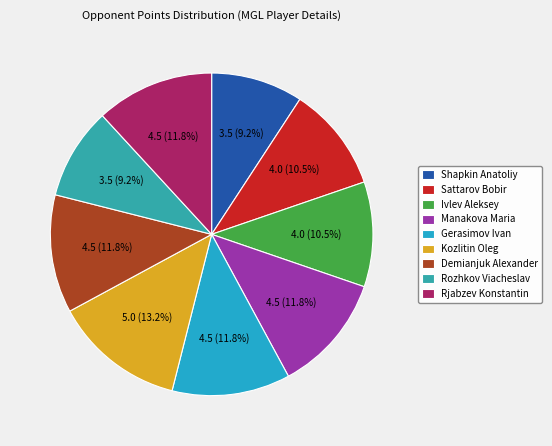

True or false: Ivlev Aleksey accounts for 11% of the total.

True